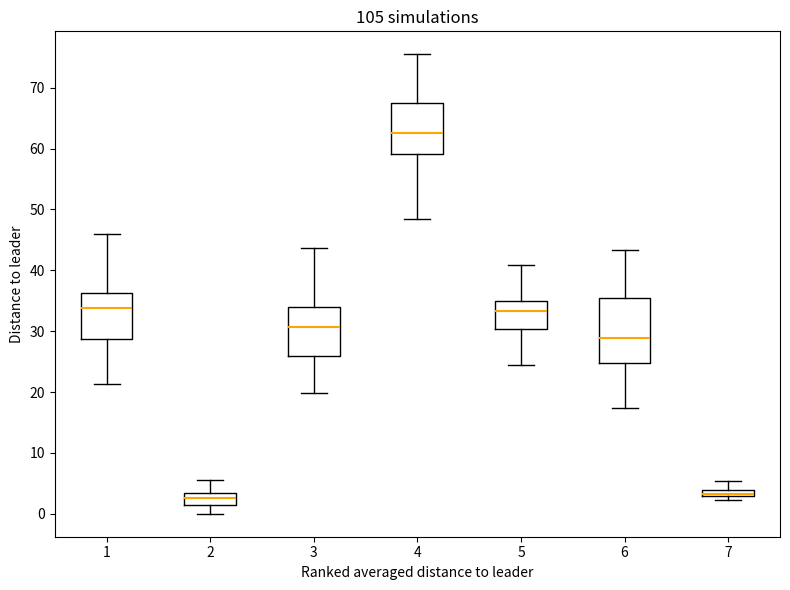

Which box's median line is the highest?

4